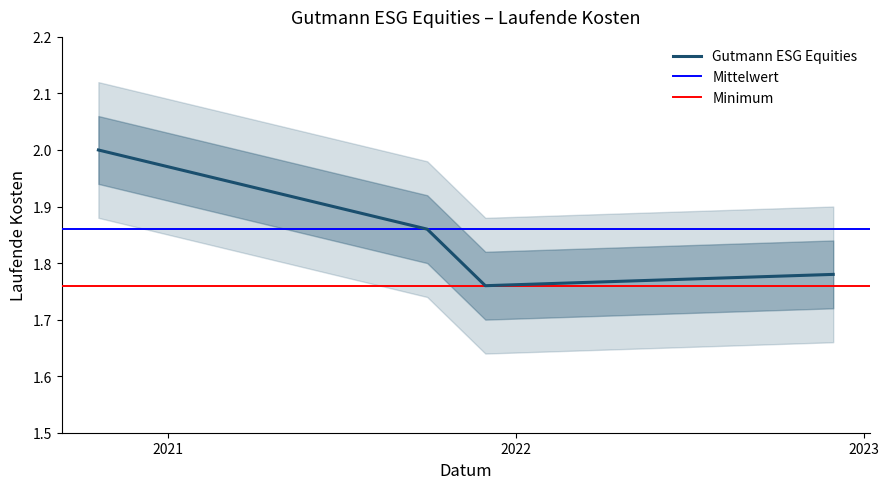

Reading left to right, list all the values displayed in this chart.

2.0	1.9	1.8	1.8